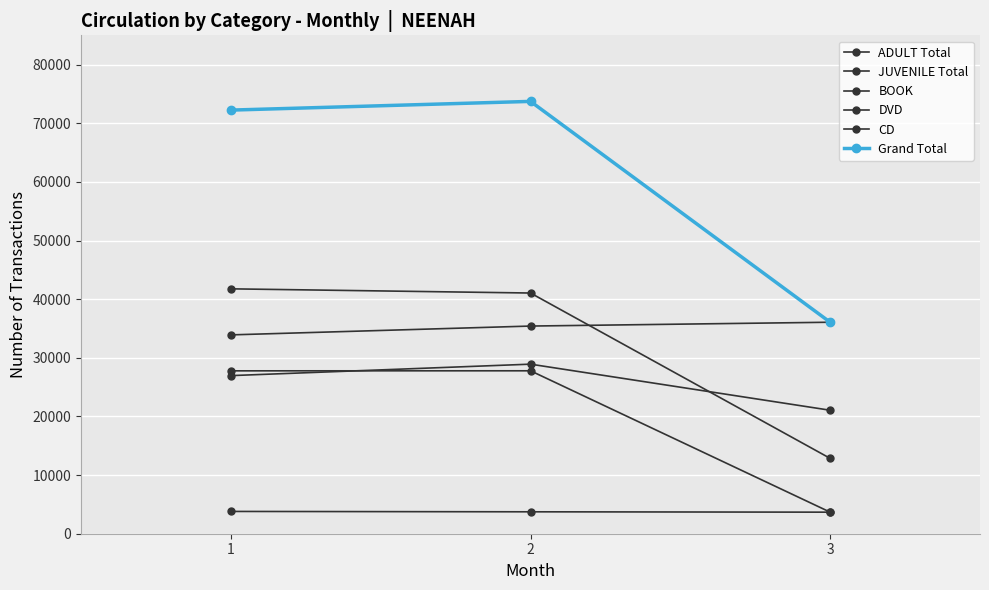

How many distinct data groups are displayed?

6